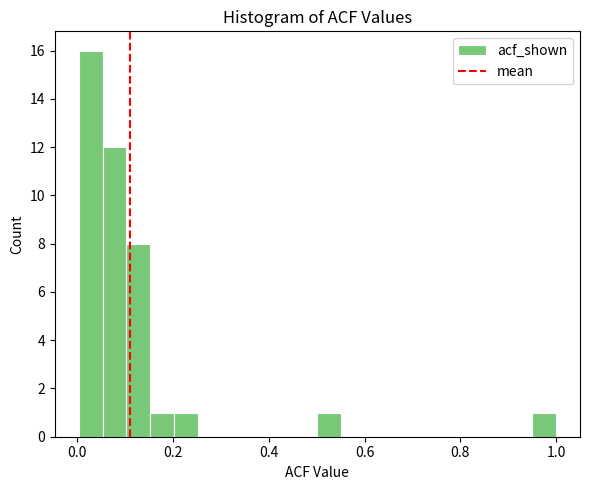

Around what value on the x-axis is the tallest bar? Give the approximate position of its centre, as read against the axis.

0.02